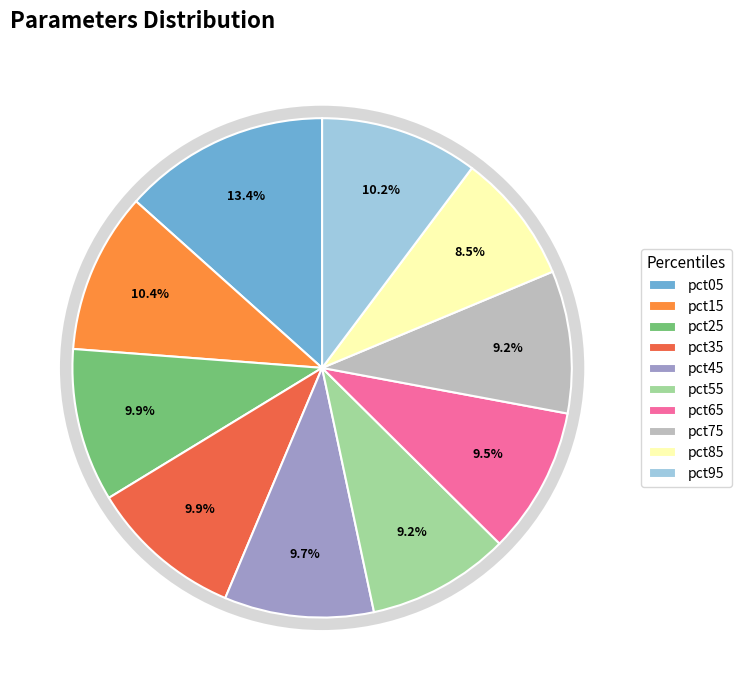

Is the sum of pct45 and pct95 greater than half?

No